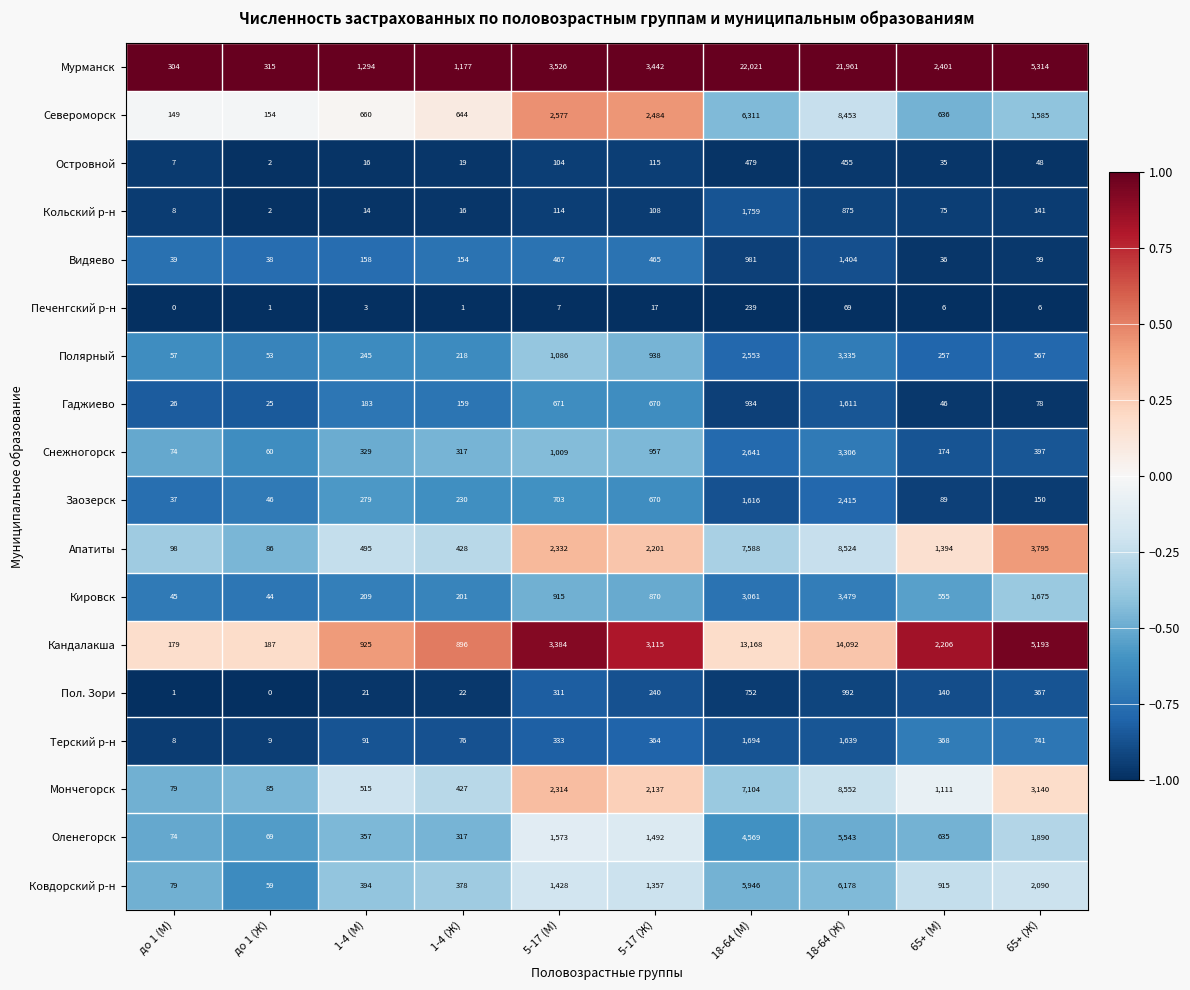

At which label does Североморск first exceed 1585?

5-17 (М)